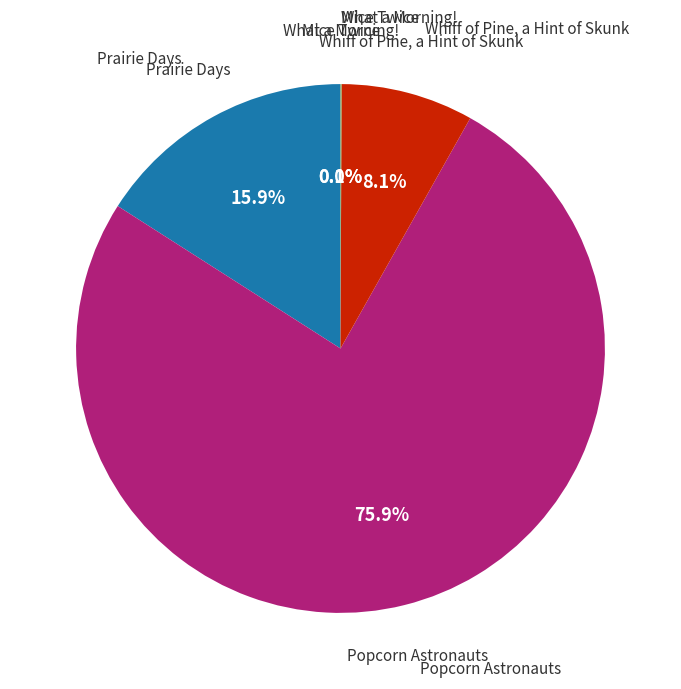

Does any single category account for the majority?

Yes